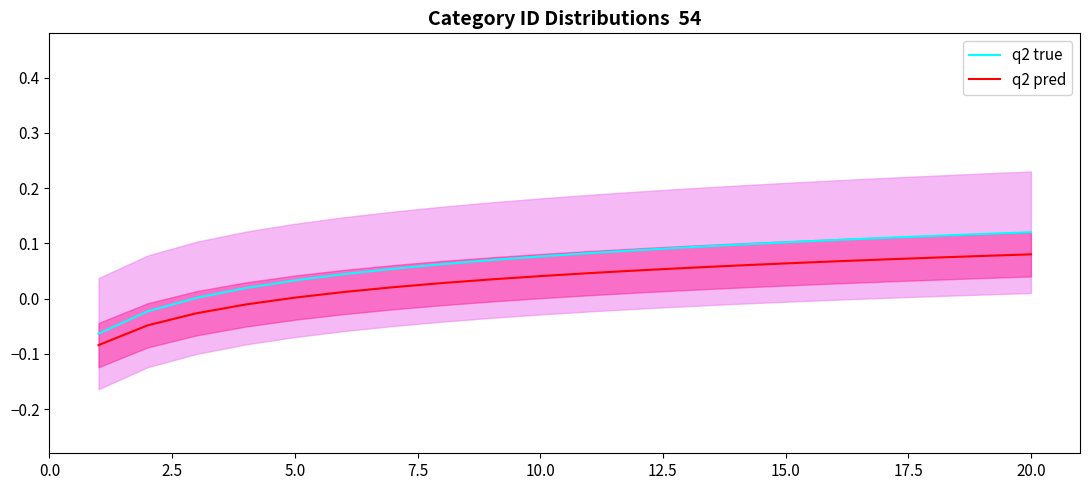

True or false: q2 pred has a value of 0.0 at 5.0.

True